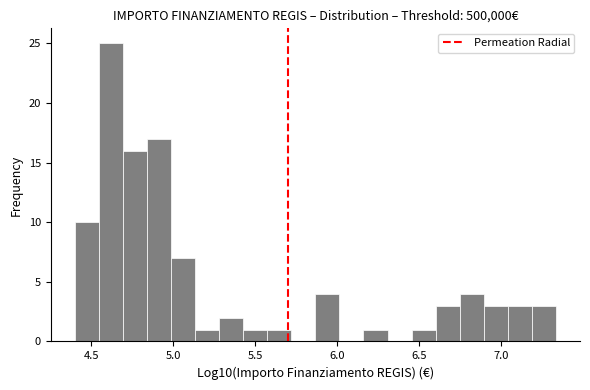

Around what value on the x-axis is the tallest bar? Give the approximate position of its centre, as read against the axis.

4.60